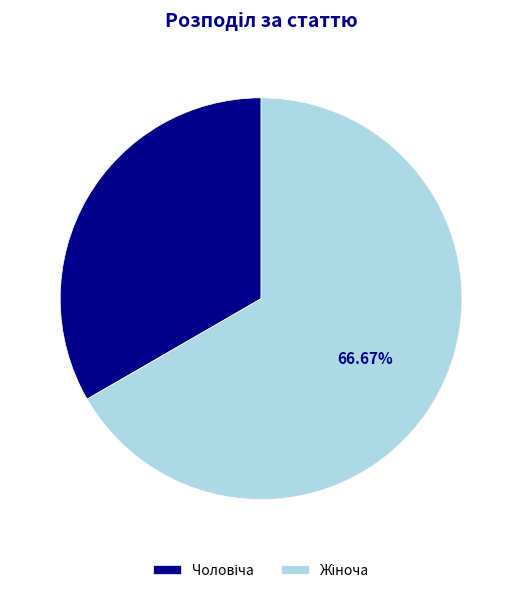

Does any single category account for the majority?

Yes